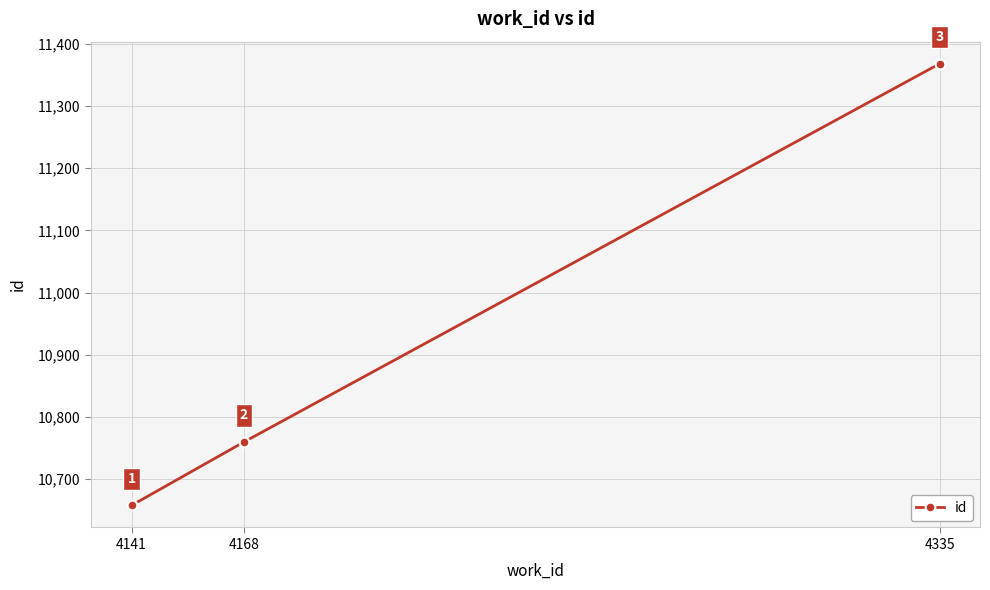

Read the value at 4335, to the nearest 10.

11370